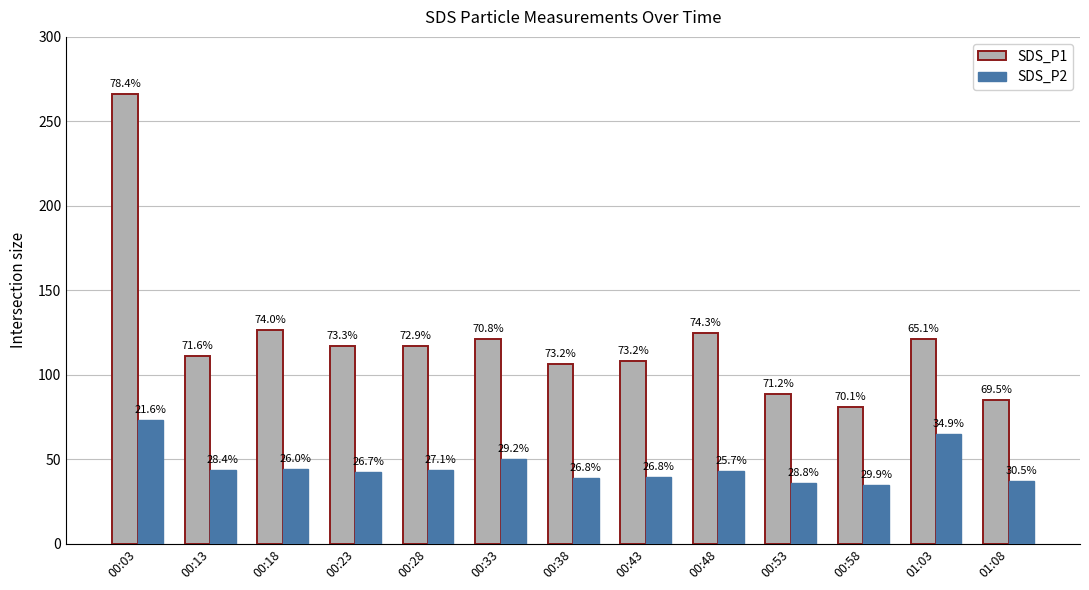

How many bars are there in each group?

2